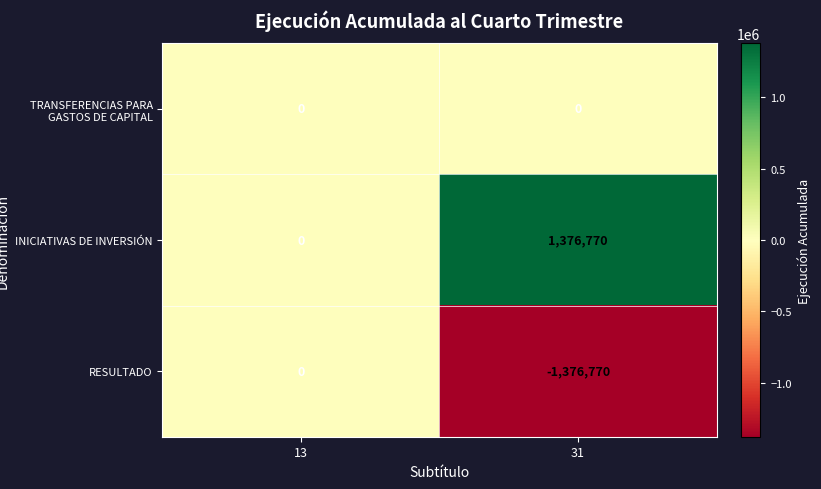

List the labels in order of INICIATIVAS DE INVERSIÓN value, largest first.

31, 13